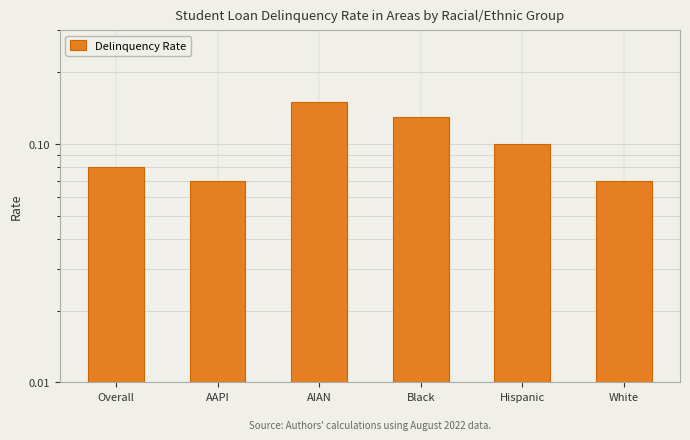

Reading left to right, extract all data points from this chart.

0.1	0.1	0.1	0.1	0.1	0.1